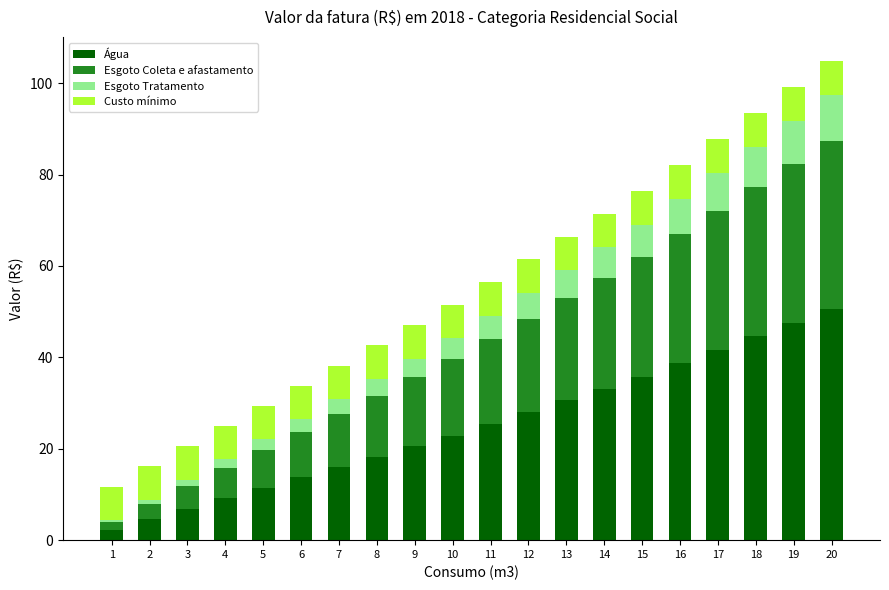

How many data points does each series have?

20